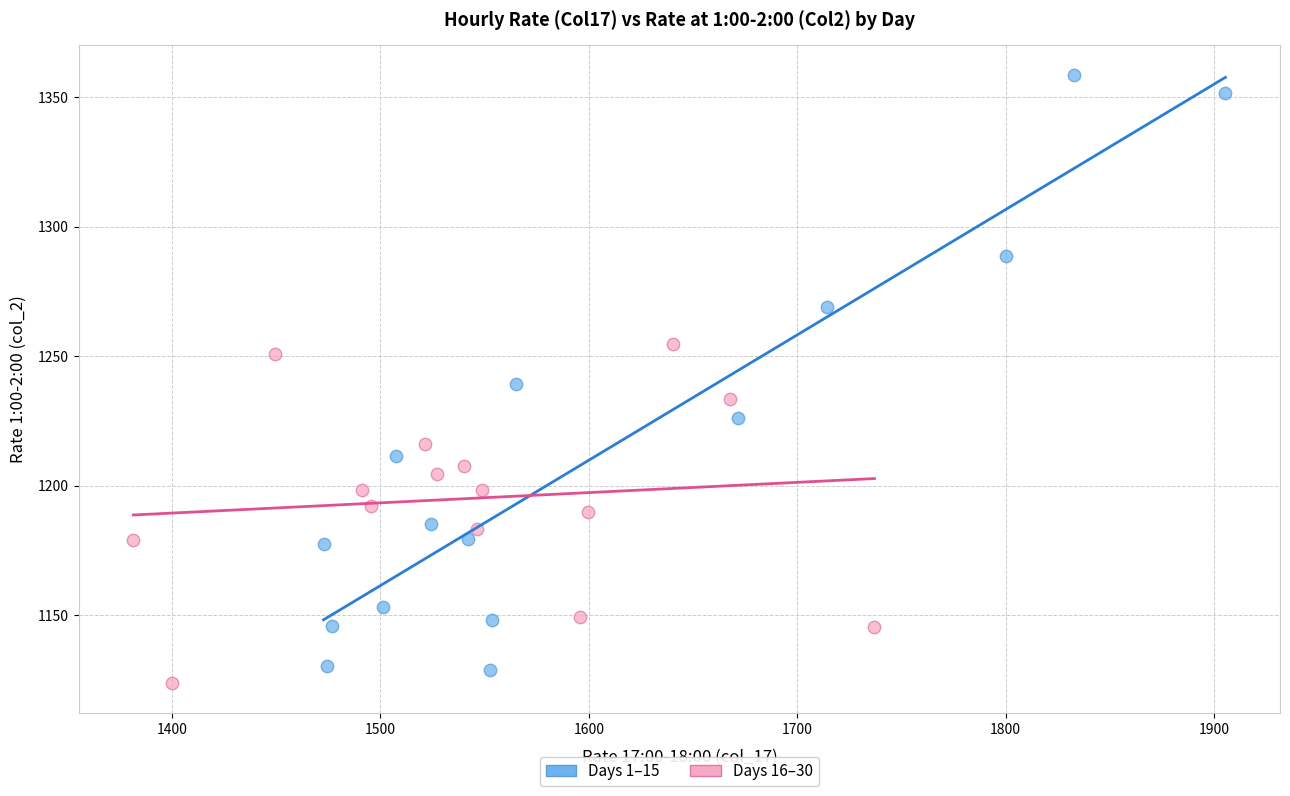

Which series has the largest Y range (max minus min)?

Days 1–15